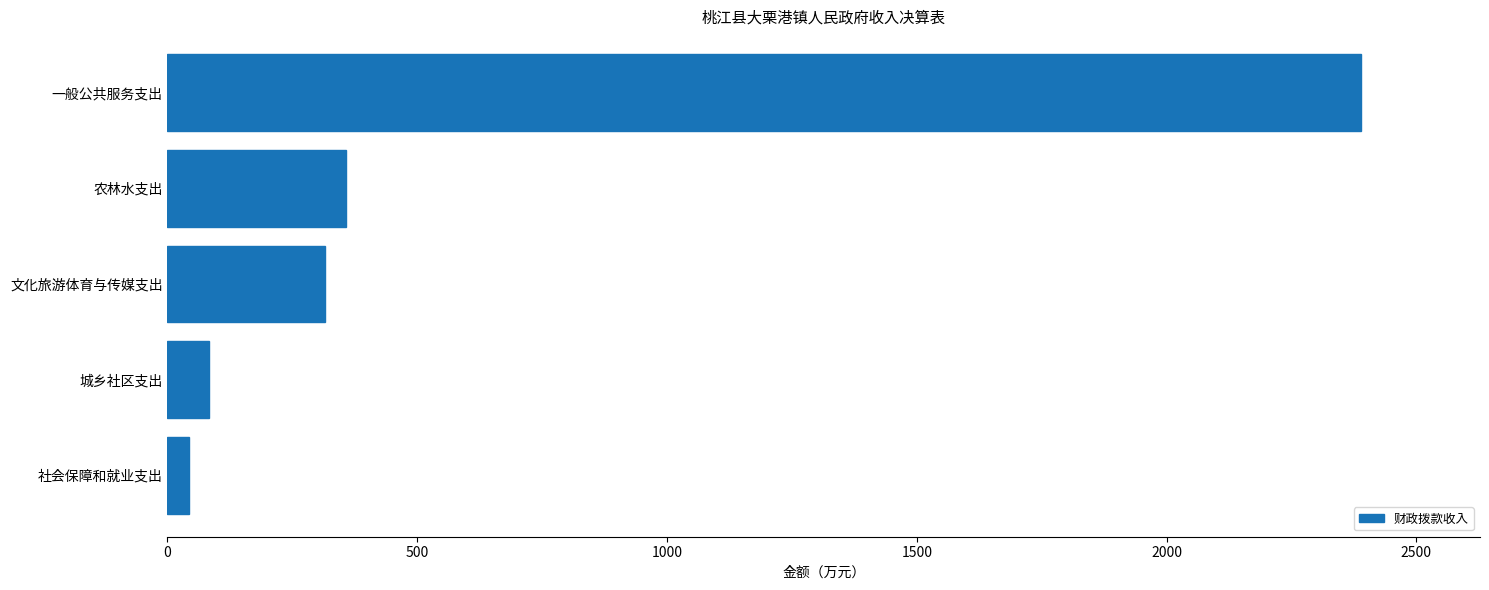

Reading top to bottom, what are all the values shown in this chart?

一般公共服务支出=2388.6	农林水支出=358.3	文化旅游体育与传媒支出=314.6	城乡社区支出=82.5	社会保障和就业支出=42.2